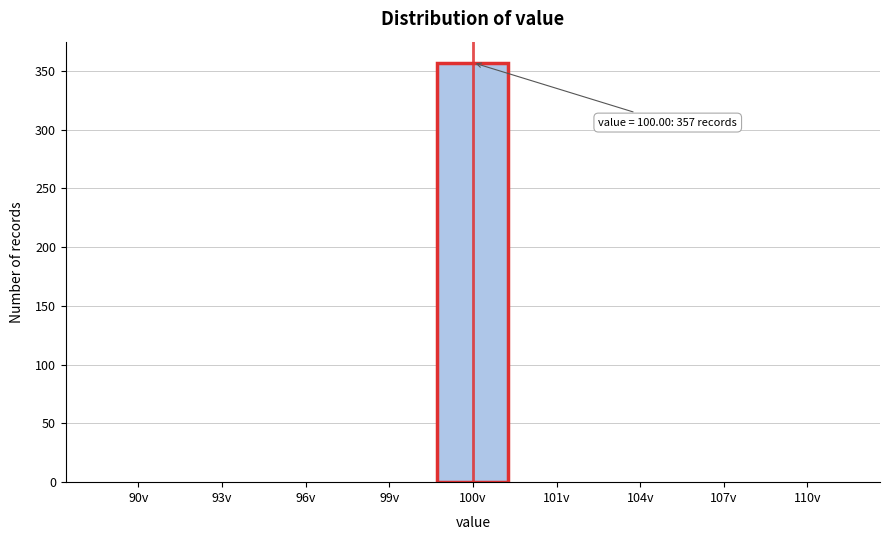

Reading left to right, extract all data points from this chart.

90v=0	93v=0	96v=0	99v=0	100v=357	101v=0	104v=0	107v=0	110v=0